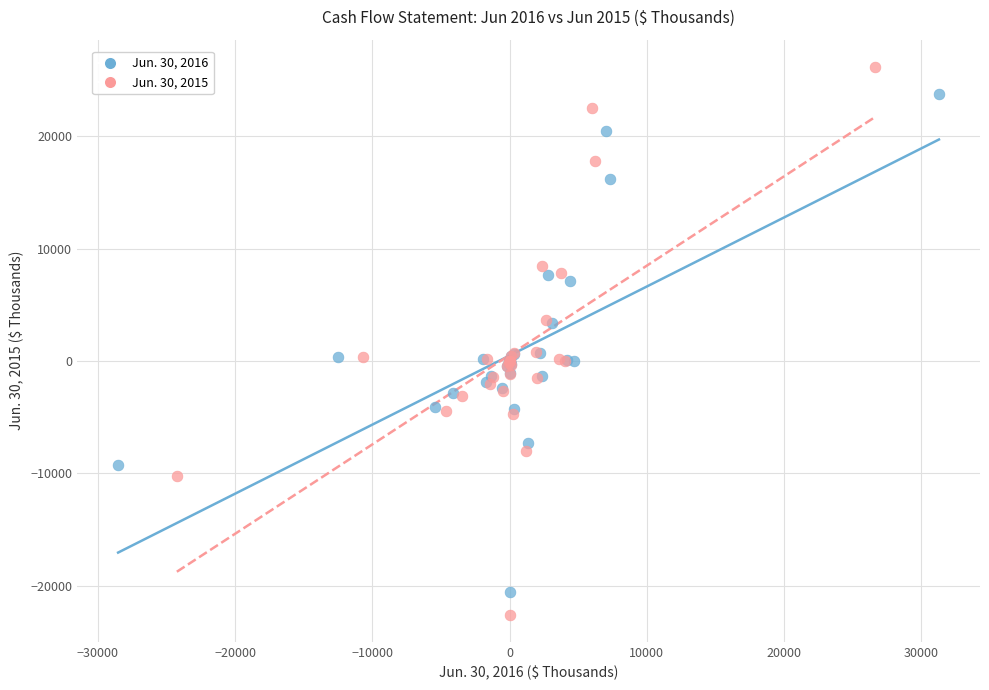

What are all the series names shown in the legend?

Jun. 30, 2016, Jun. 30, 2015